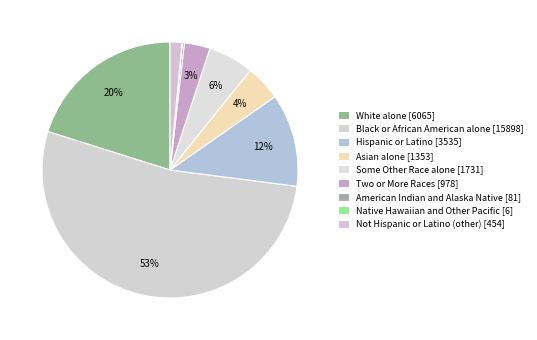

The Native Hawaiian and Other Pacific slice represents 0% of the pie. True or false?

True